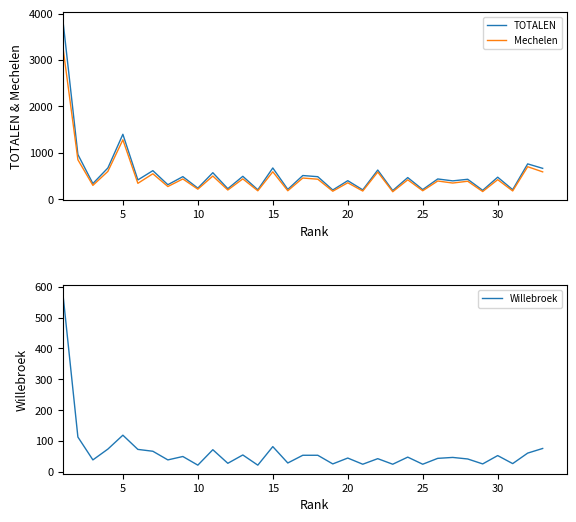

What is the highest value of the Mechelen series?

3279